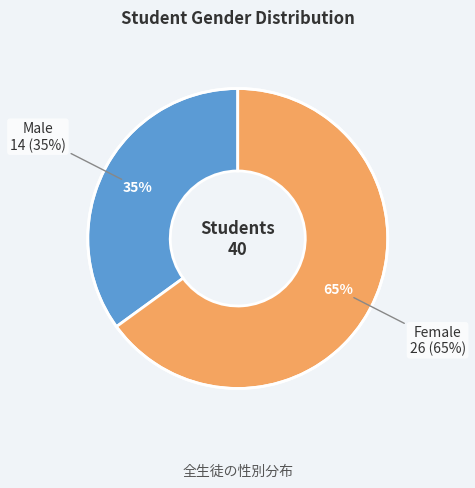

How many slices are in this pie chart?

2